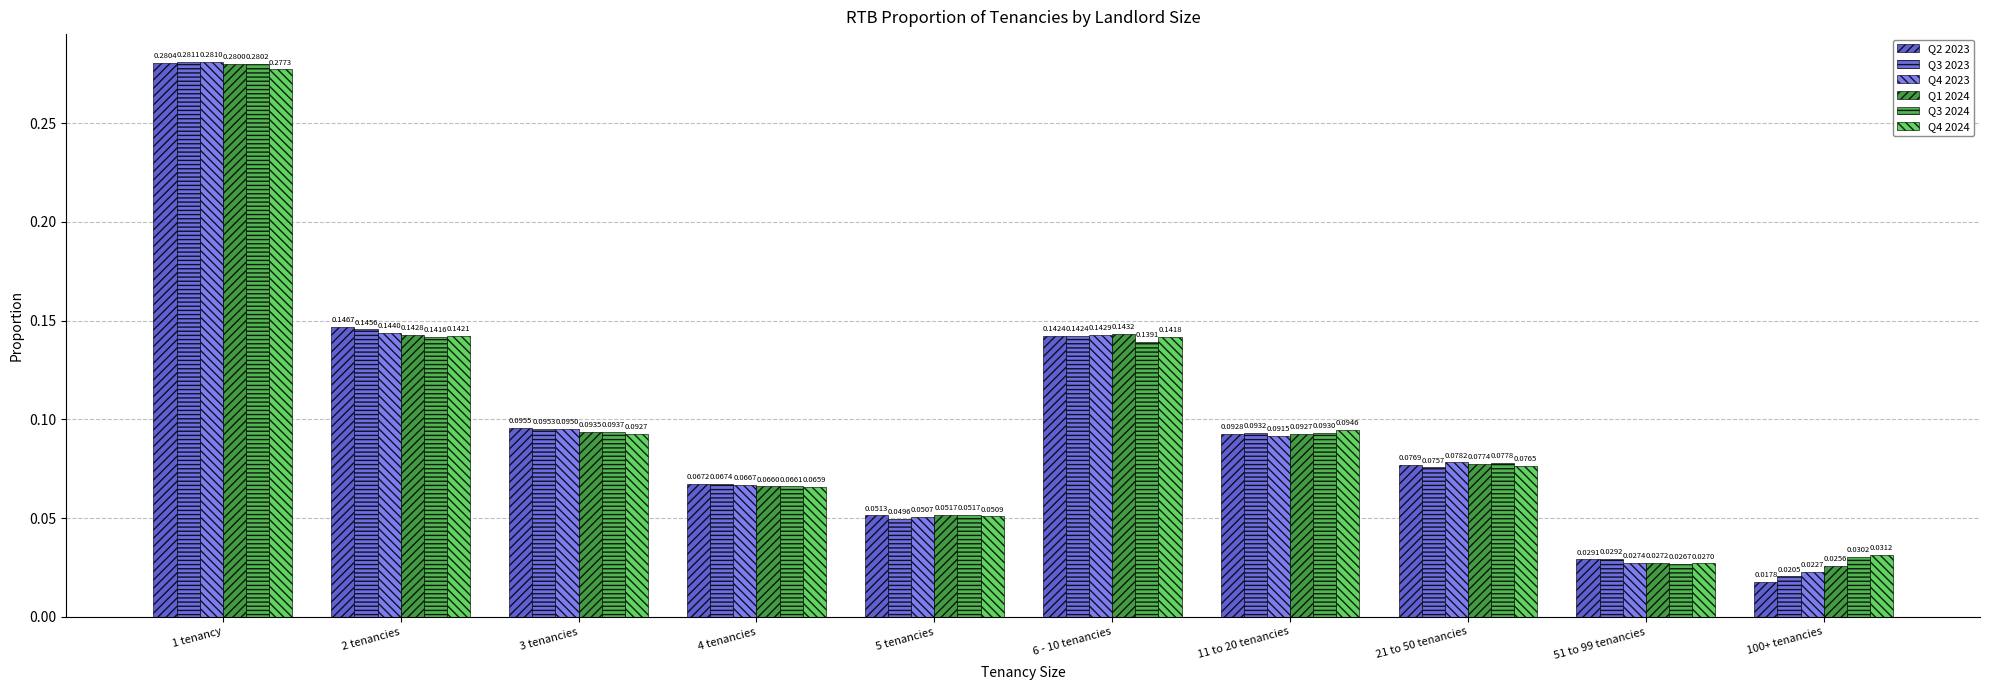

How many groups of bars are there?

10